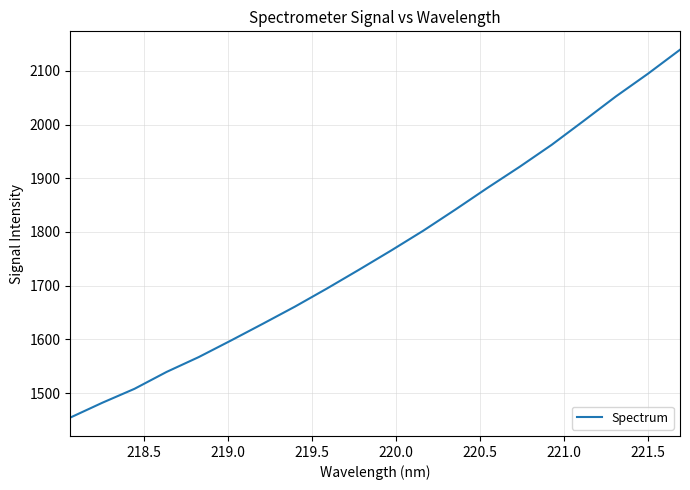

How many values are below 1765?

10